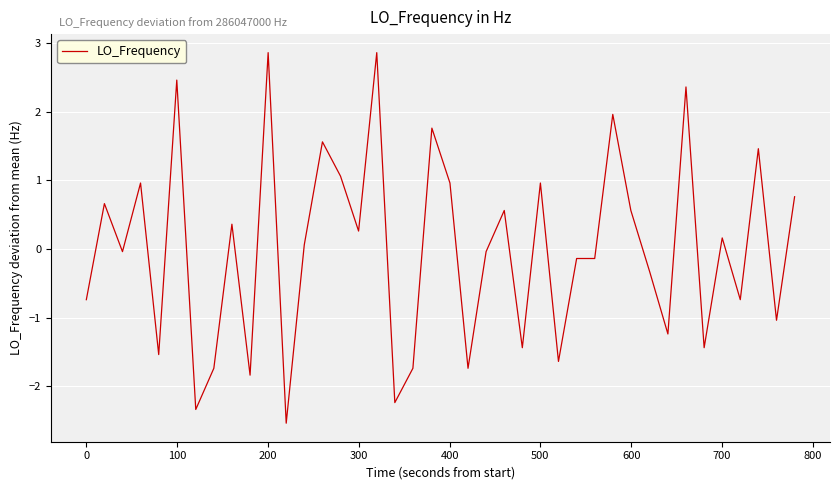

True or false: the data has more than 1 interior local peaks.

True